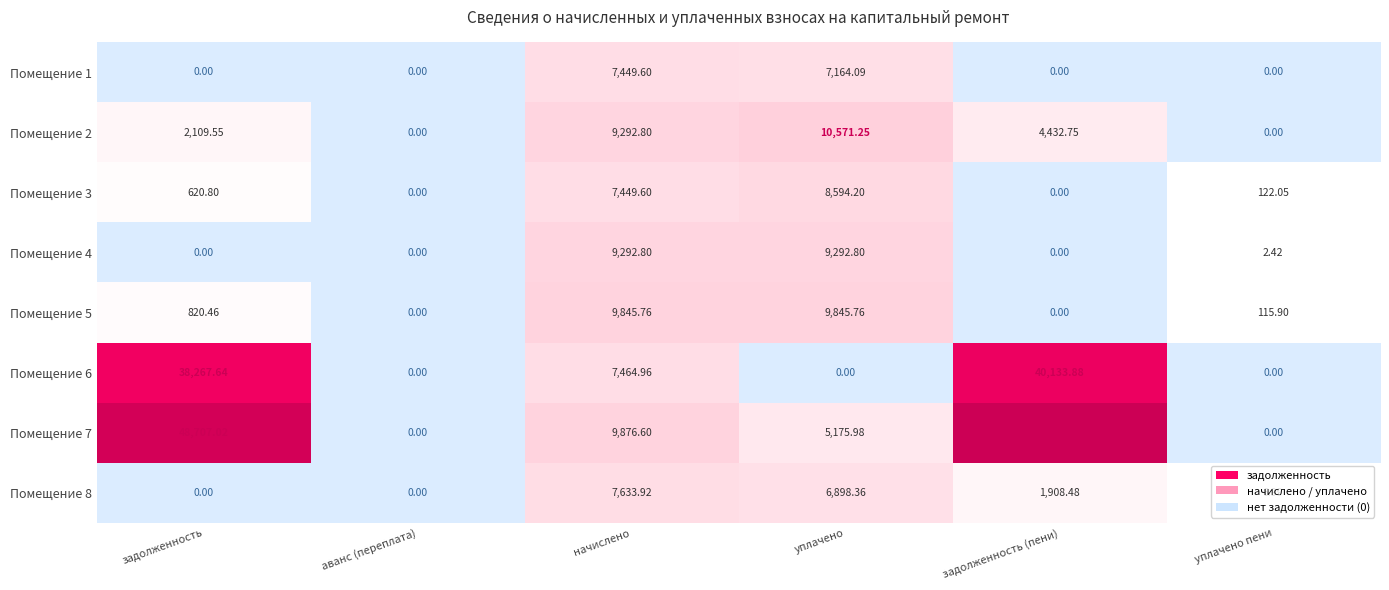

How many values in the Помещение 6 series are below 1?

3